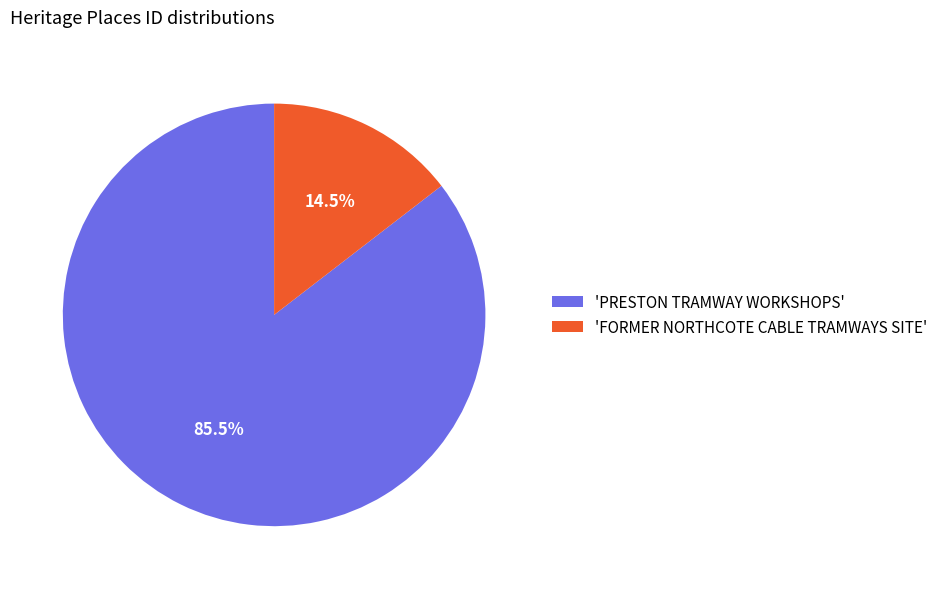

To the nearest percent, what is the average slice percentage?

50%